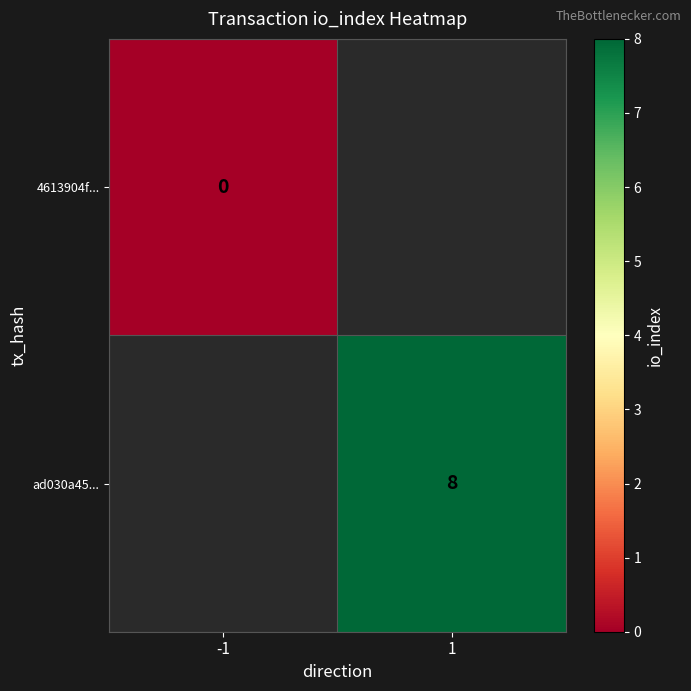

What value does the ad030a45... series have at 1?

8.0